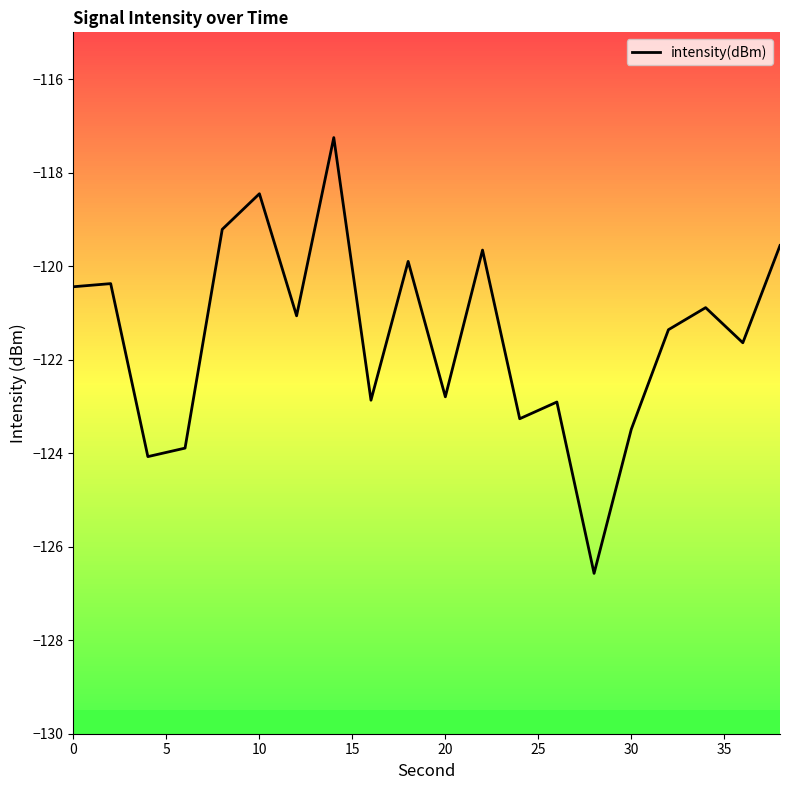

What is the greatest value displayed?

-117.3